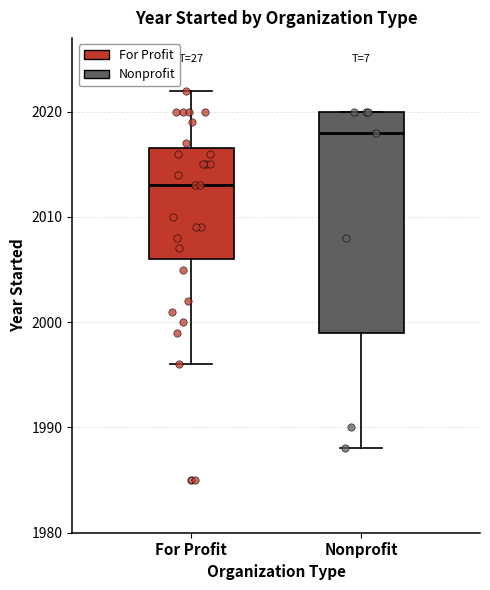

Which box has the highest median line?

Nonprofit